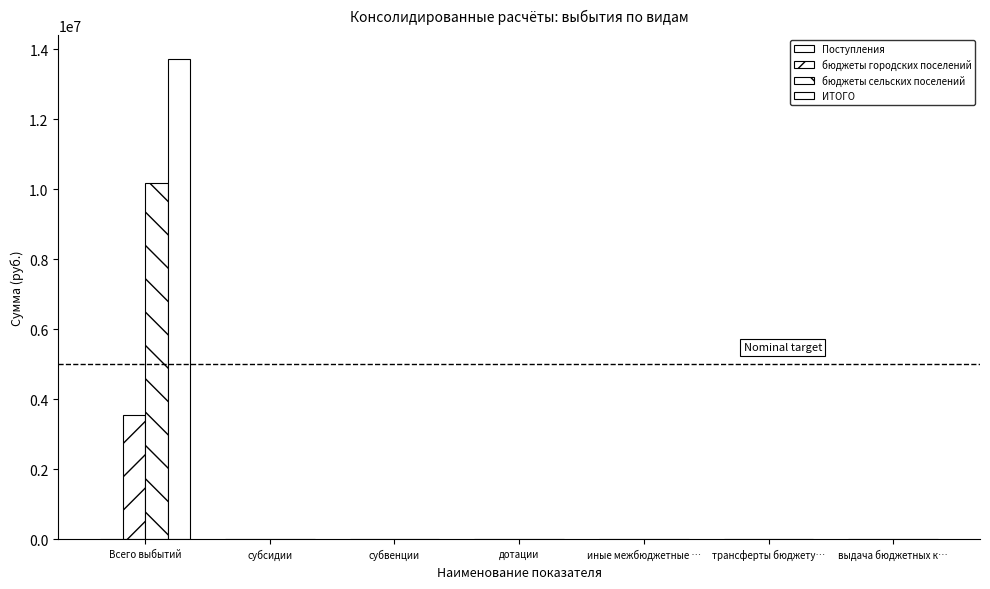

How many groups of bars are there?

7